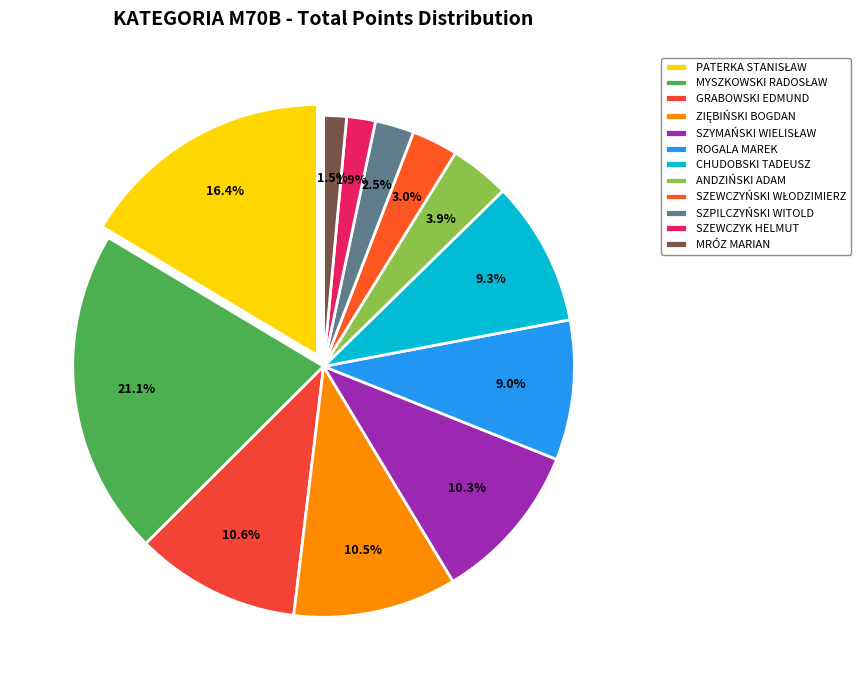

To the nearest percent, what is the average slice percentage?

8%